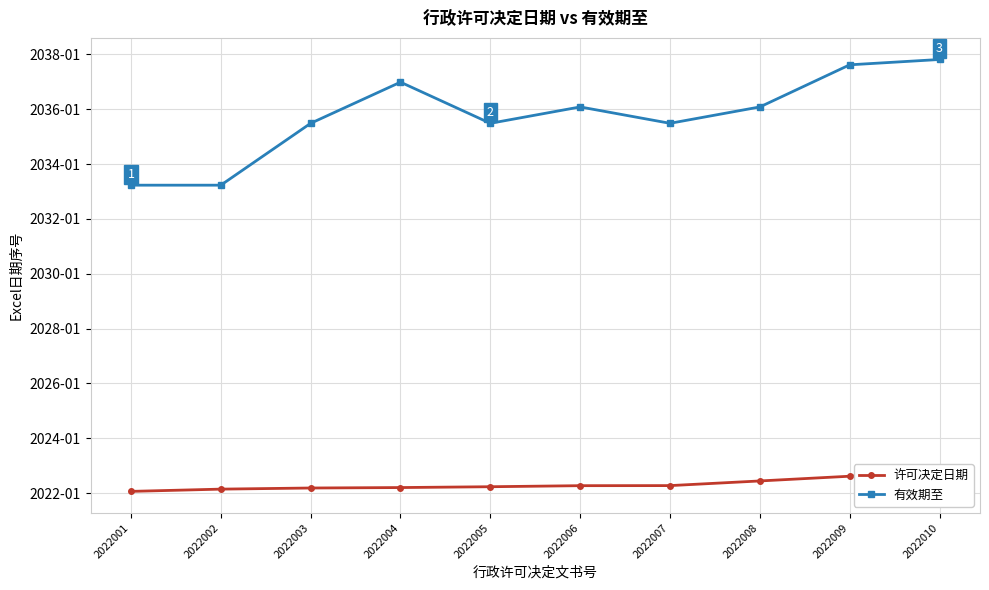

Between 2022003 and 2022007, which is larger?

2022007